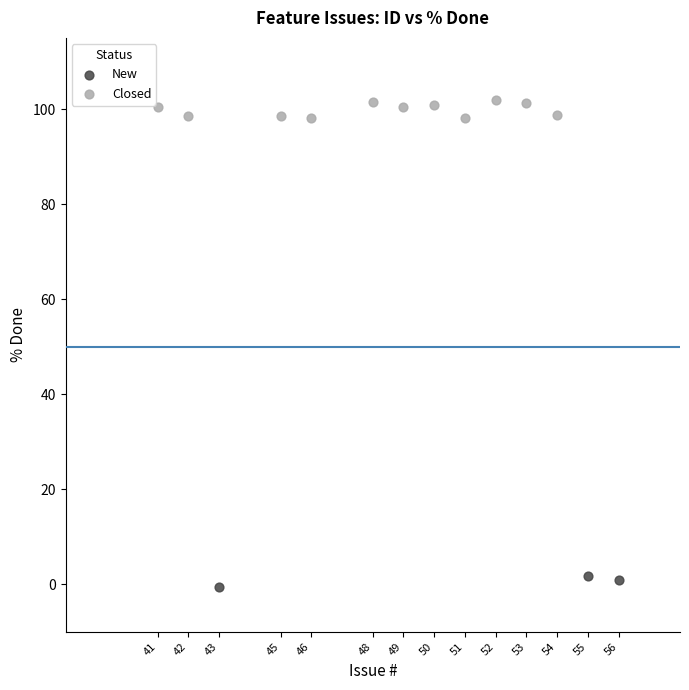

Which series contains the lowest Y value?

New